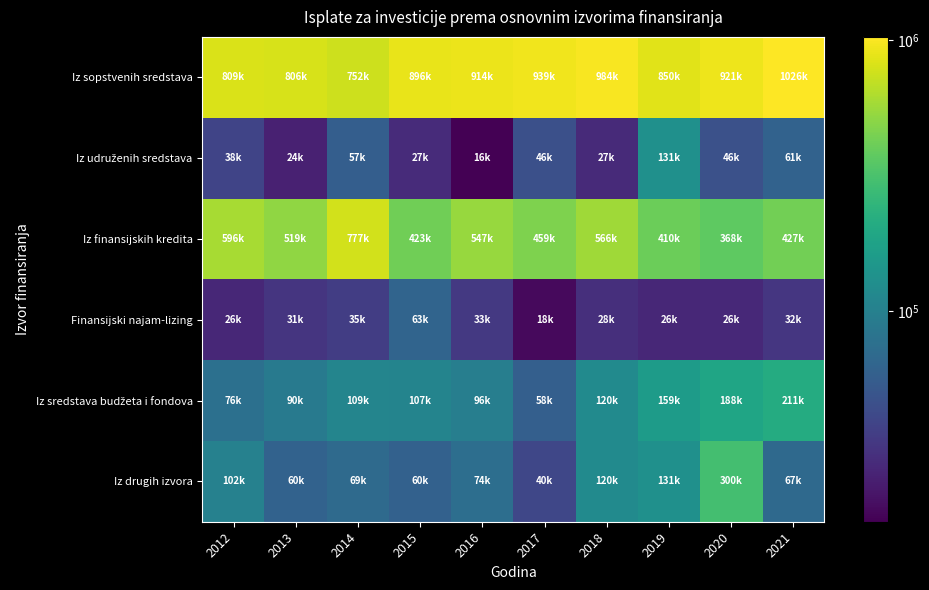

What is the maximum value shown in the chart?

1026520